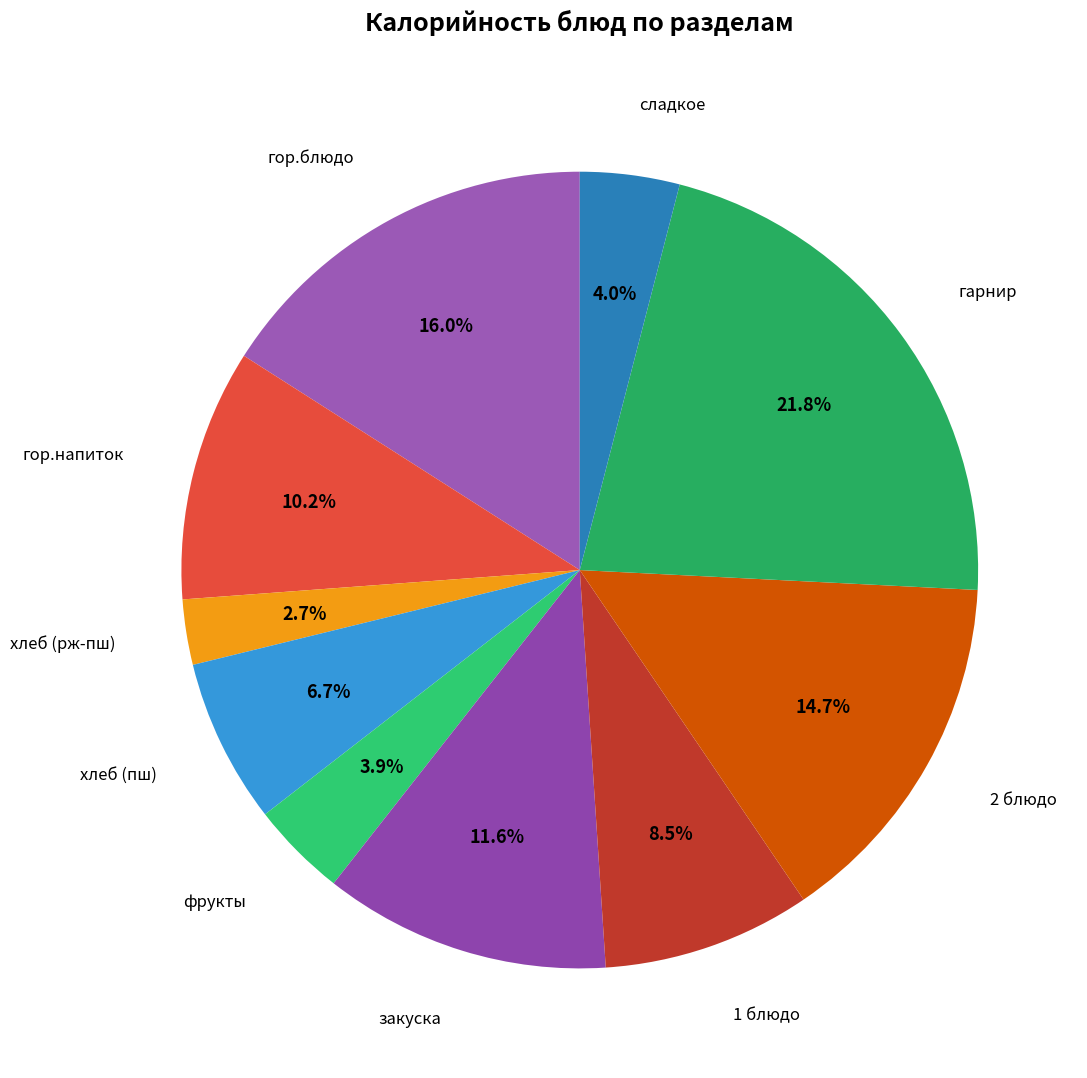

How many slices are in this pie chart?

10